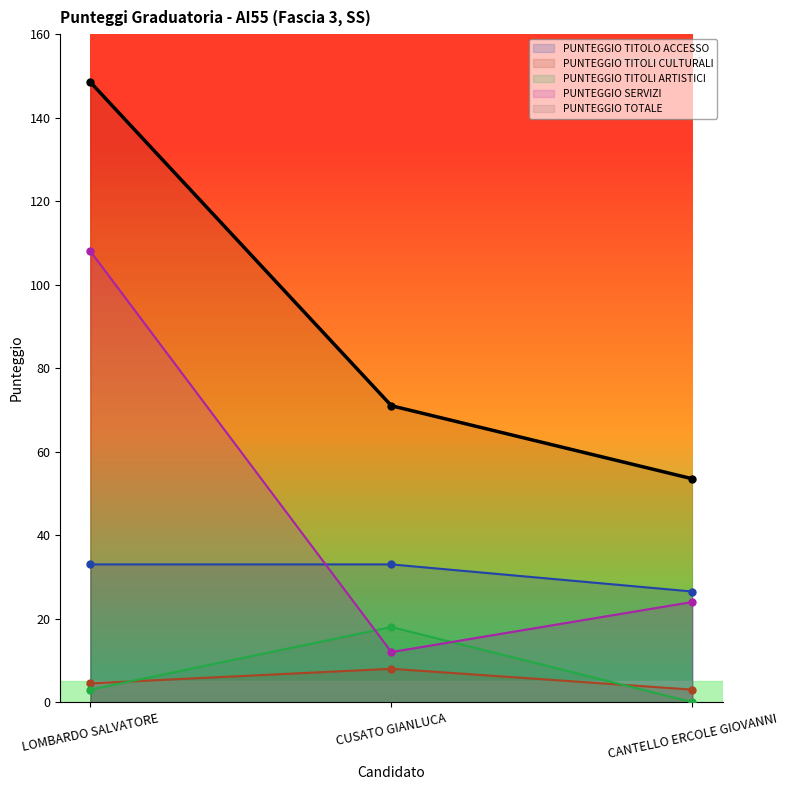

What is the difference between the highest and lowest values at CUSATO GIANLUCA?

63.0